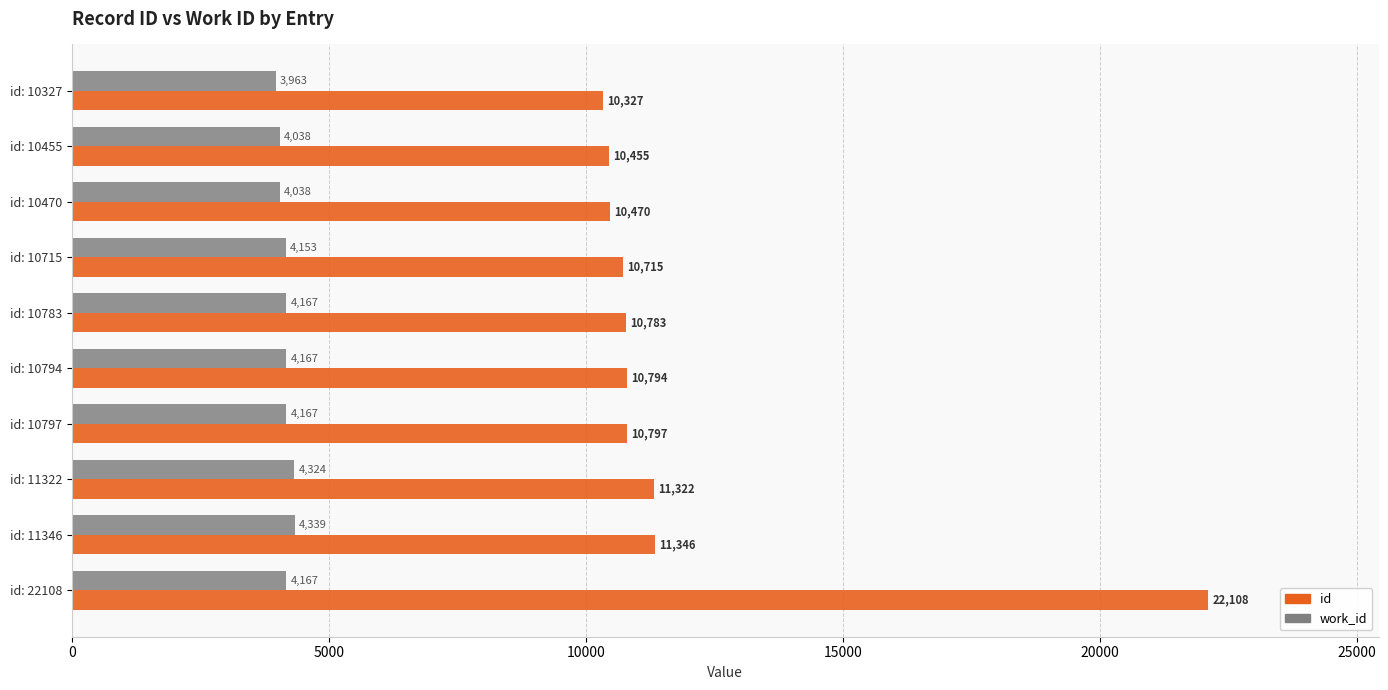

Between id: 10794 and id: 11346, which series saw the biggest shift?

id